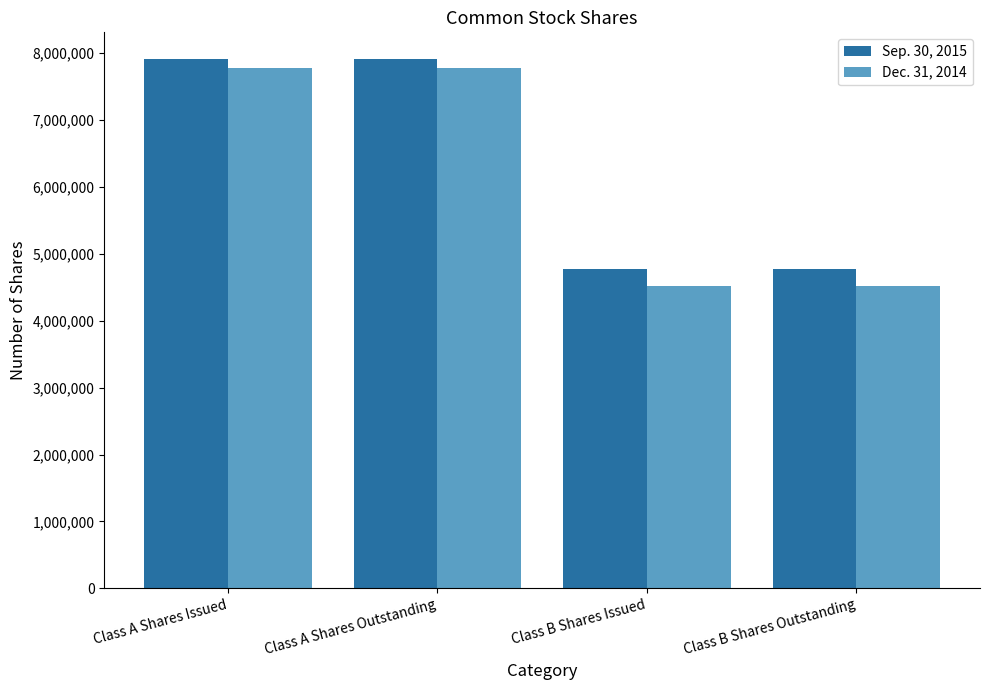

Rank the series at Class A Shares Issued from lowest to highest value.

Dec. 31, 2014, Sep. 30, 2015